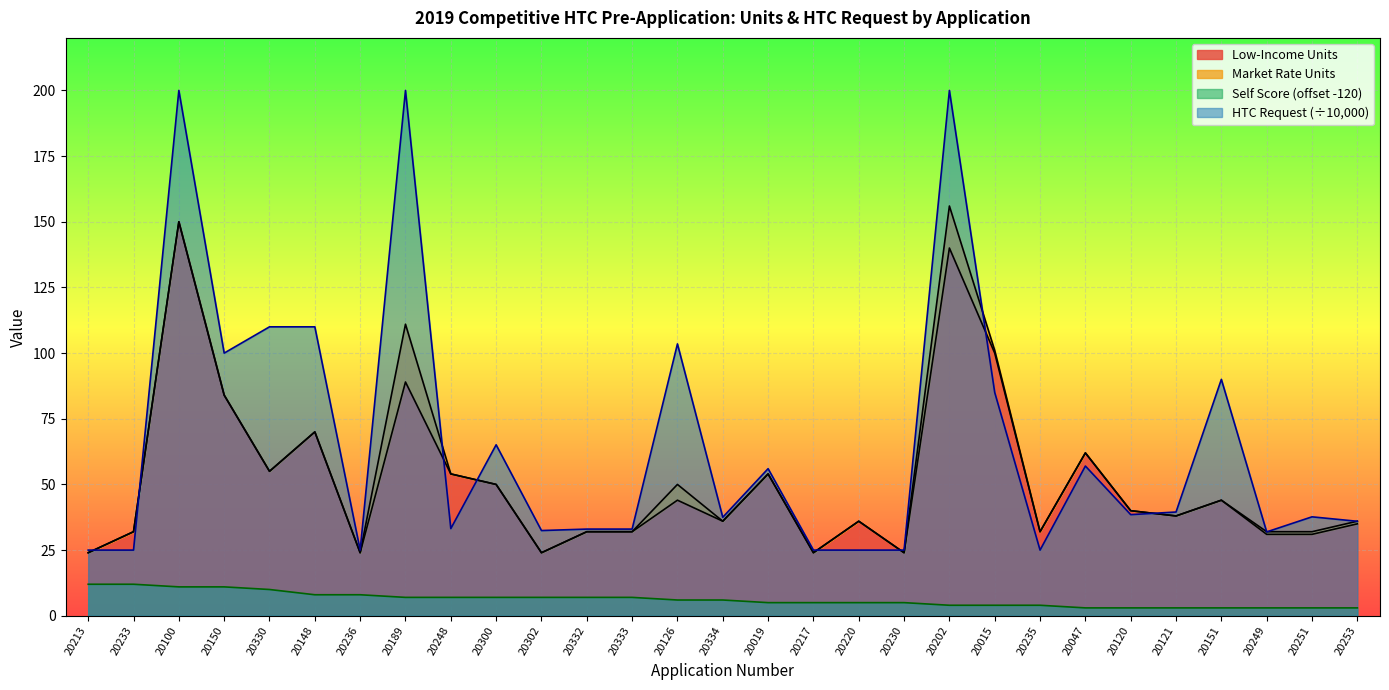

Is the value of Low-Income Units at 20230 greater than the value of HTC Request (÷10,000) at 20148?

No